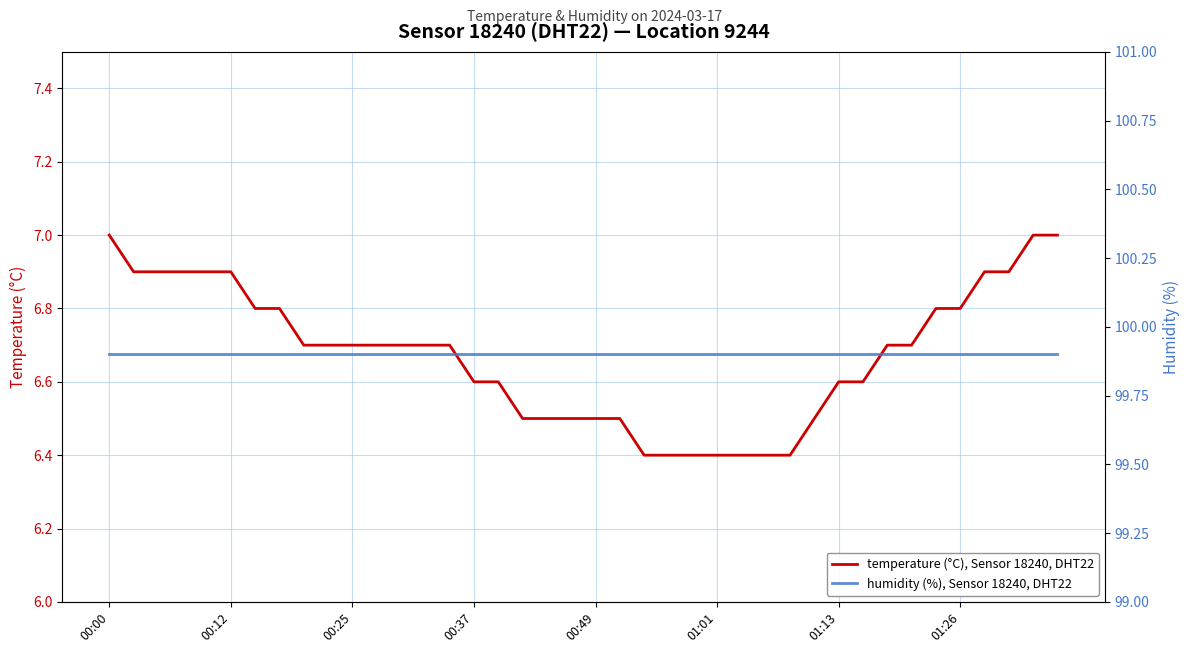

True or false: humidity (%), Sensor 18240, DHT22 and temperature (°C), Sensor 18240, DHT22 cross at least once.

False